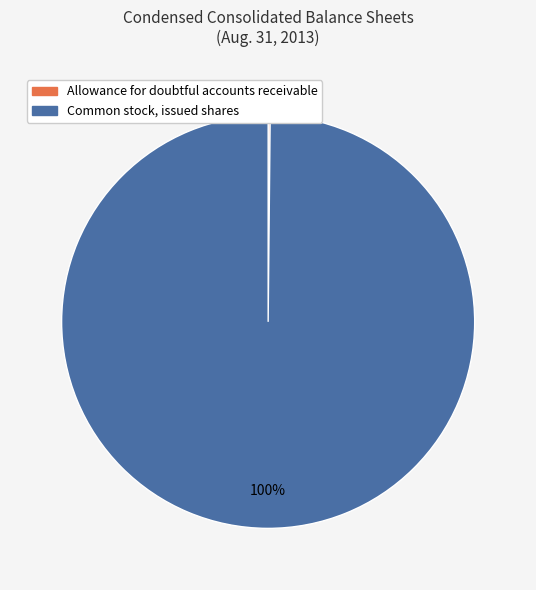

What percentage is the Common stock, issued shares slice, to the nearest percent?

100%